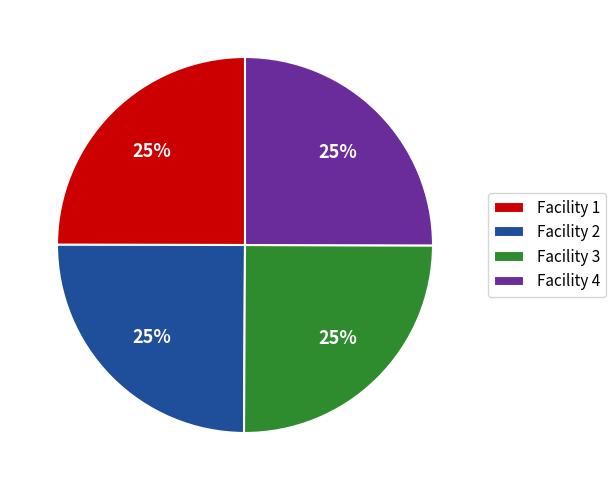

To the nearest percent, what portion does Facility 1 represent?

25%